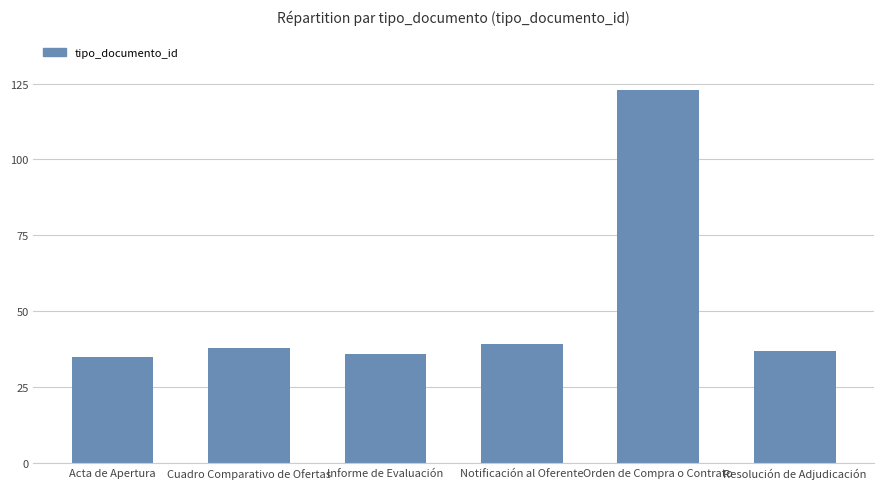

What is the change in value from Acta de Apertura to Notificación al Oferente?

+4